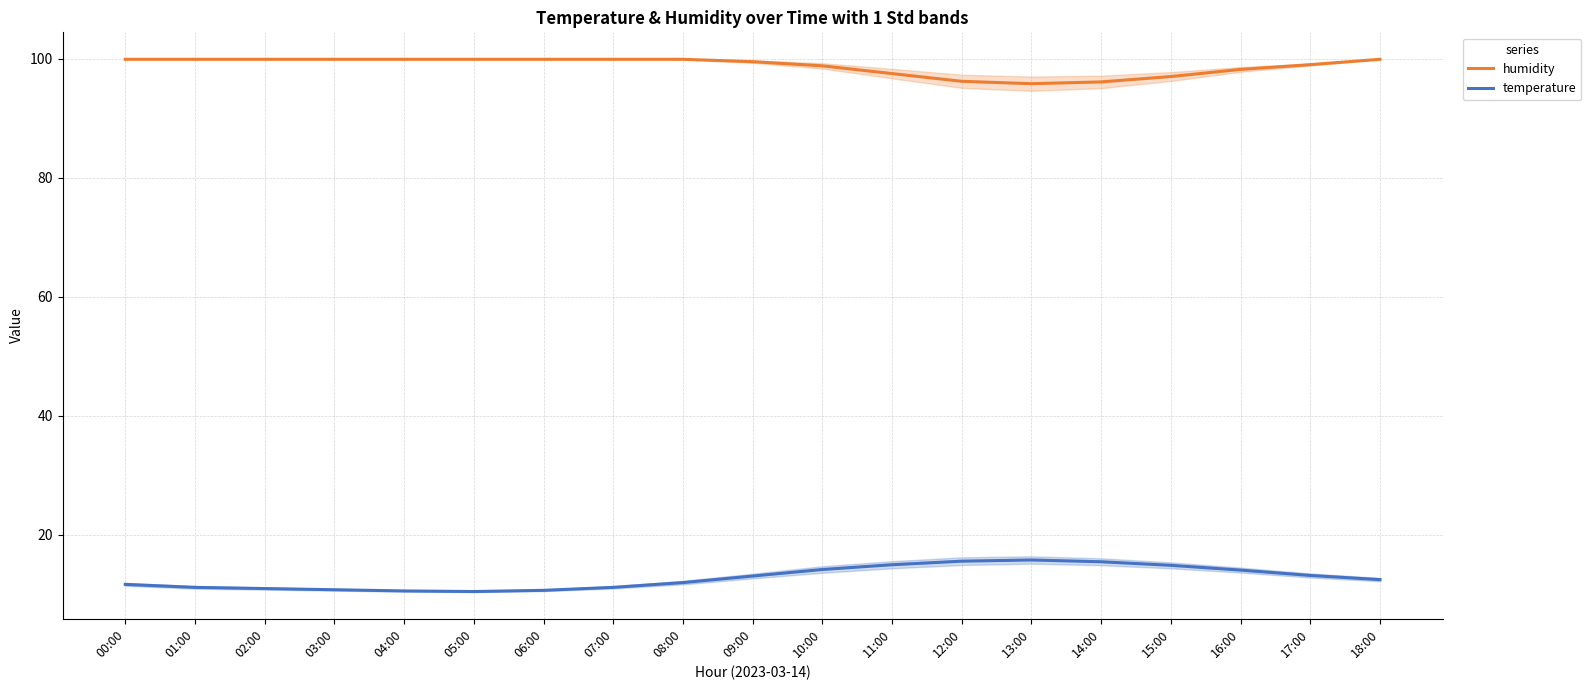

Reading left to right, what are all the values shown in this chart?

humidity: 00:00=99.9	01:00=99.9	02:00=99.9	03:00=99.9	04:00=99.9	05:00=99.9	06:00=99.9	07:00=99.9	08:00=99.9	09:00=99.5	10:00=98.8	11:00=97.5	12:00=96.2	13:00=95.8	14:00=96.1	15:00=97.0	16:00=98.2	17:00=99.0	18:00=99.9
temperature: 00:00=11.7	01:00=11.2	02:00=11.0	03:00=10.8	04:00=10.6	05:00=10.5	06:00=10.7	07:00=11.2	08:00=12.0	09:00=13.1	10:00=14.2	11:00=15.0	12:00=15.6	13:00=15.8	14:00=15.5	15:00=14.9	16:00=14.1	17:00=13.2	18:00=12.5